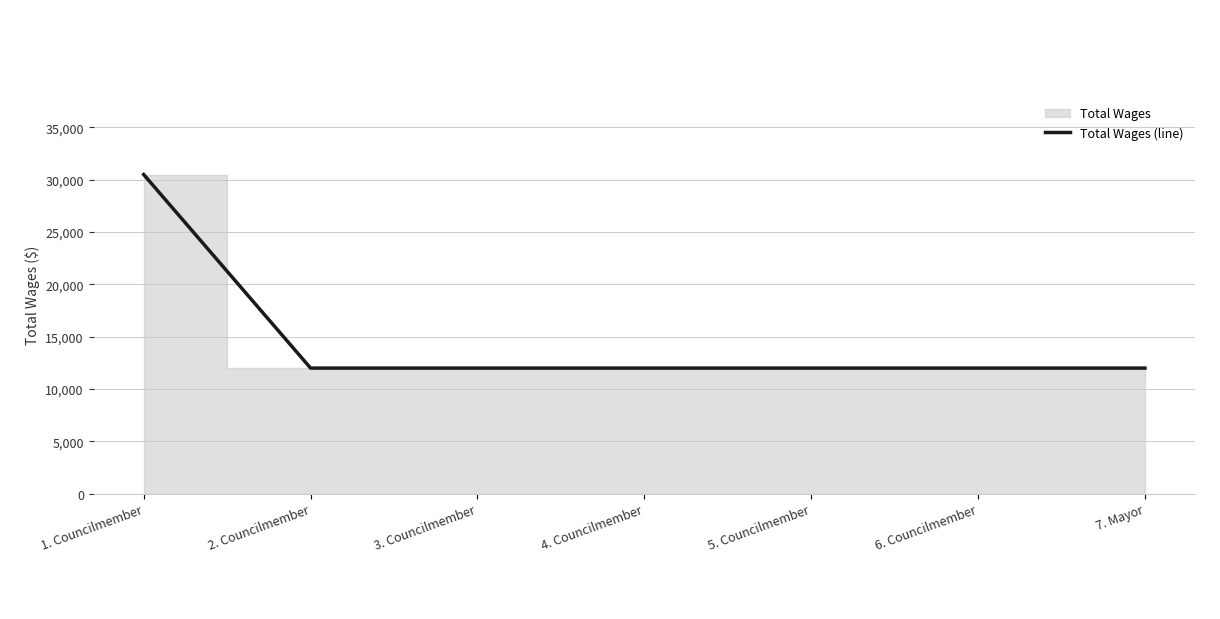

What is the minimum value shown in the chart?

12000